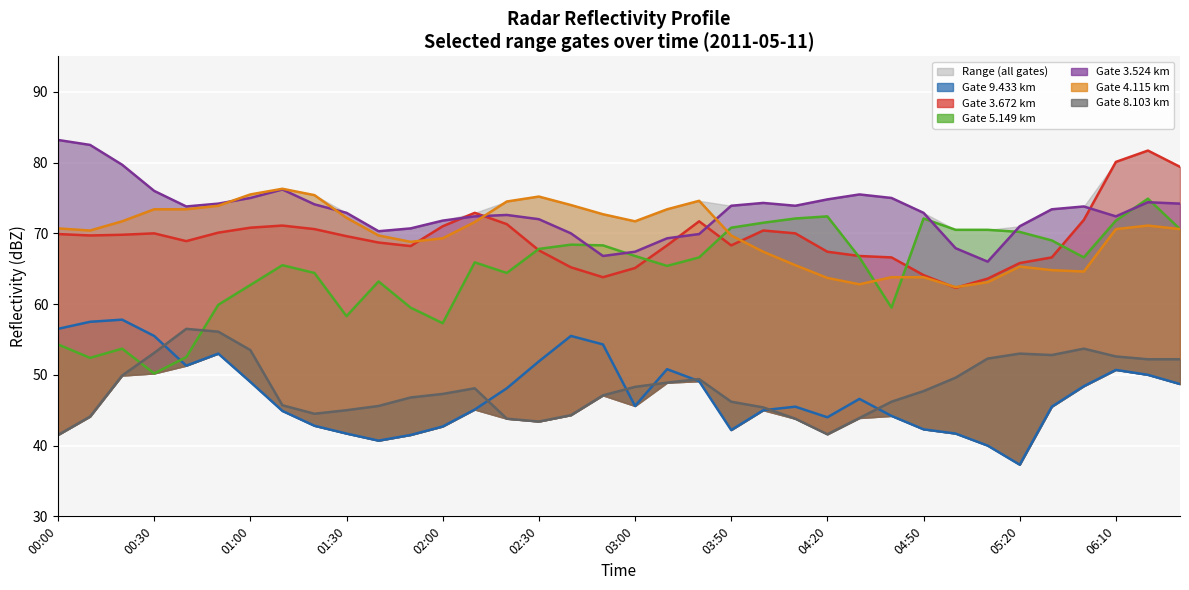

List the labels in order of Gate 9.433 km (line) value, smallest first.

30, 29, 05:20, 06:10, 04:50, 28, 21, 27, 12, 04:20, 24, 26, 03:50, 22, 13, 23, 31, 18, 25, 14, 32, 35, 03:00, 20, 34, 33, 19, 02:00, 15, 02:30, 17, 01:30, 16, 00:00, 00:30, 01:00